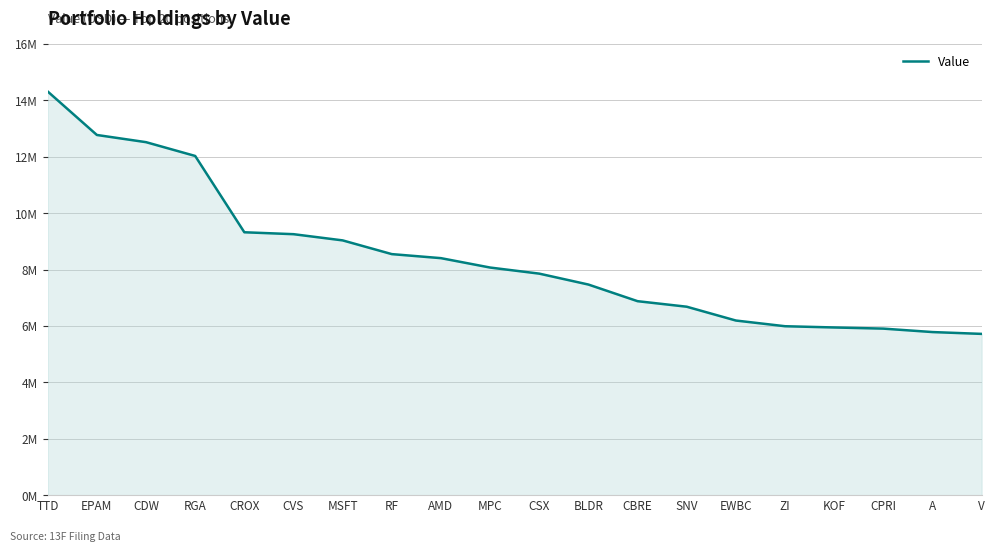

Is this an area chart (filled region under the line)?

Yes